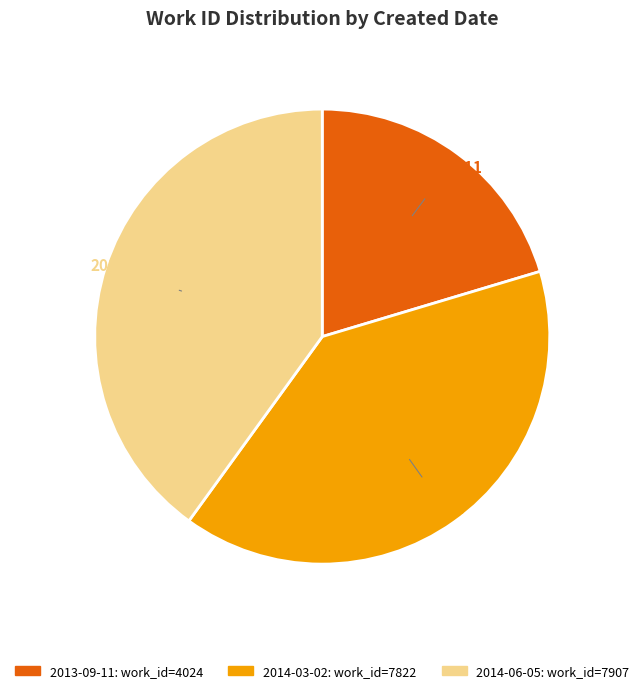

Approximately how many times larger is the value at 2014-03-02 compared to 2014-06-05?

1.0